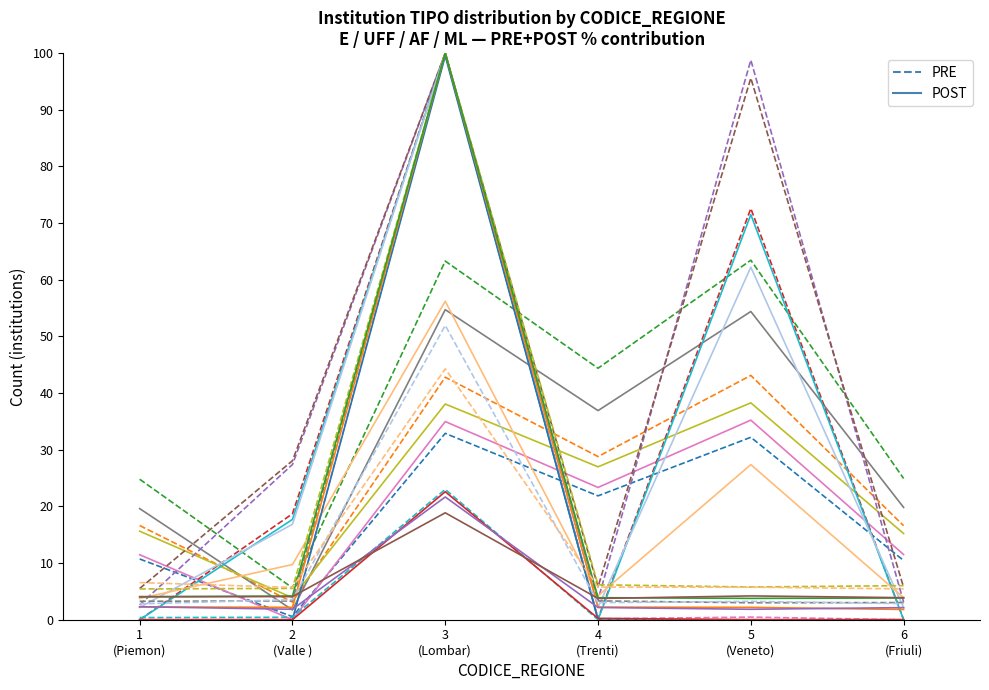

How many values in the PRE series are below 21?

3